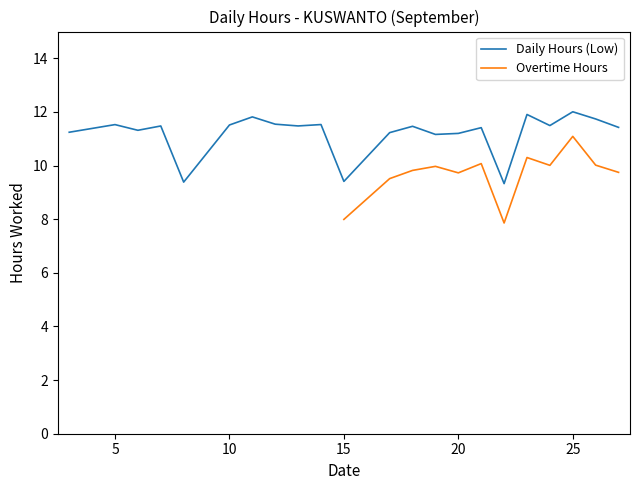

What is the difference between the values at 23 and 7?

0.4